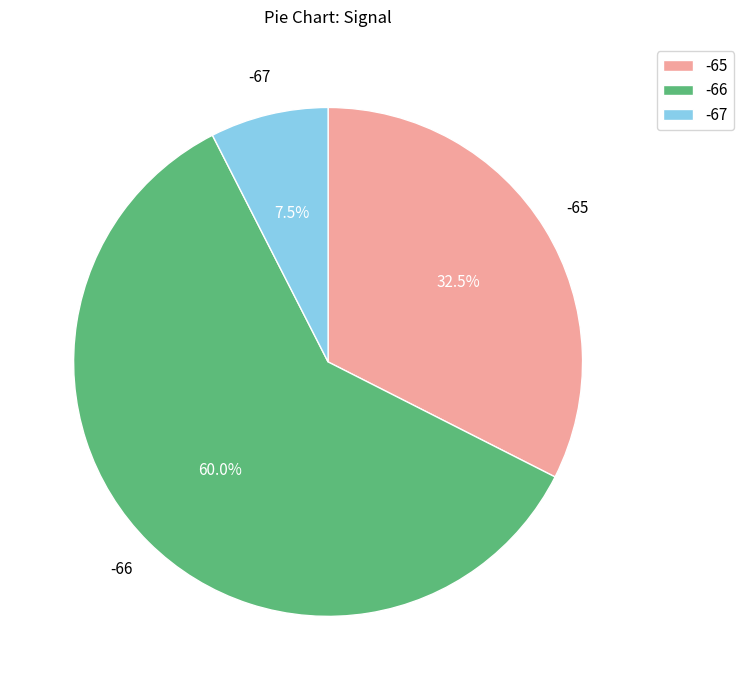

Which slice is the largest?

-66